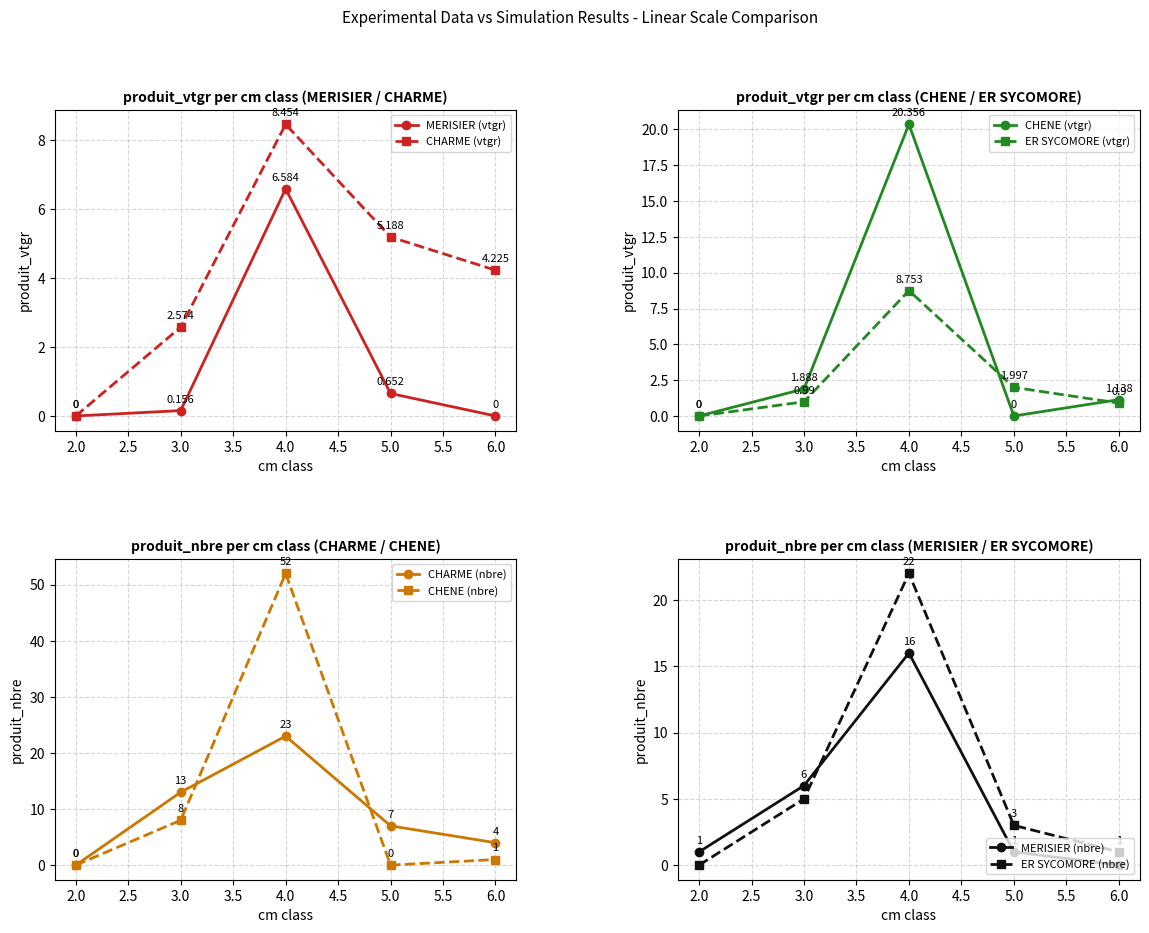

Is the value of MERISIER (vtgr) at 3.0 greater than the value of CHARME (vtgr) at 3.0?

No